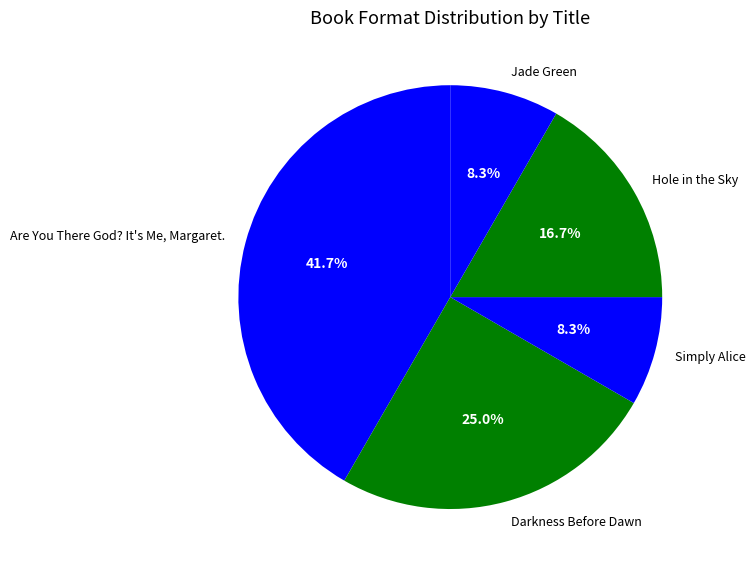

How many slices are in this pie chart?

5